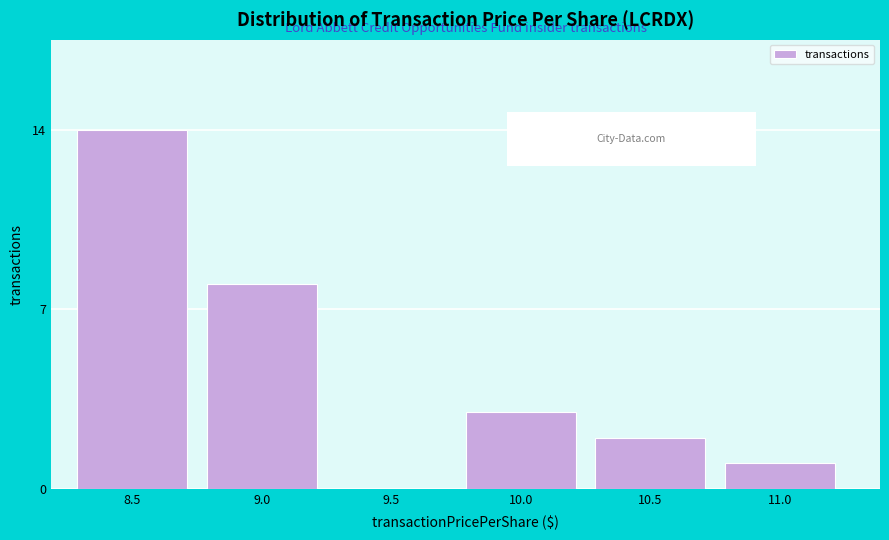

Reading right to left, transcribe all the data shown in this chart.

11.0=1	10.5=2	10.0=3	9.5=0	9.0=8	8.5=14